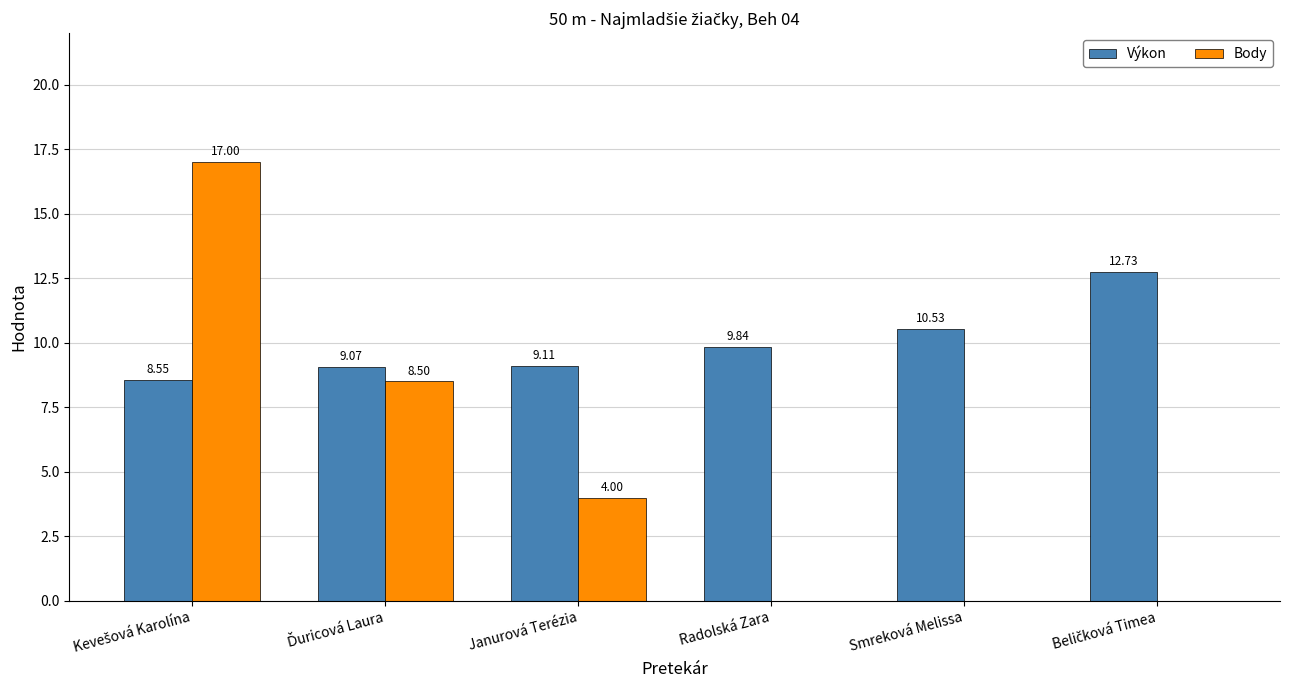

What is the sum of all Body values?

29.5